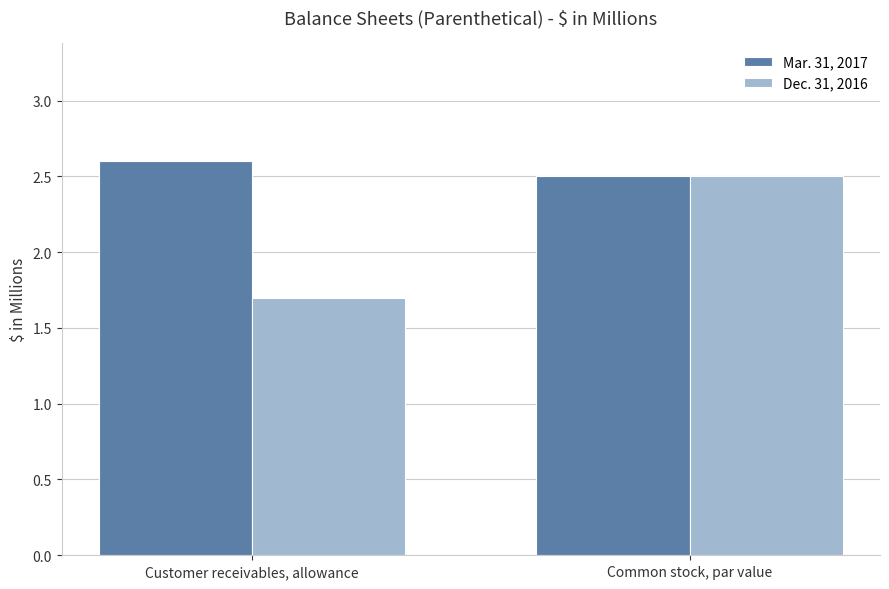

Reading left to right, transcribe all the data shown in this chart.

Mar. 31, 2017: 2.6	2.5
Dec. 31, 2016: 1.7	2.5